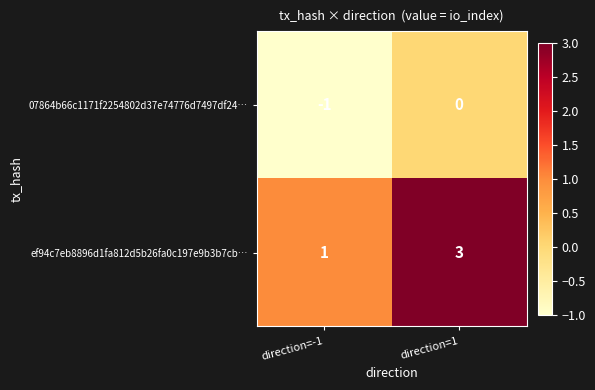

What is the spread (max minus min) of values at direction=1?

3